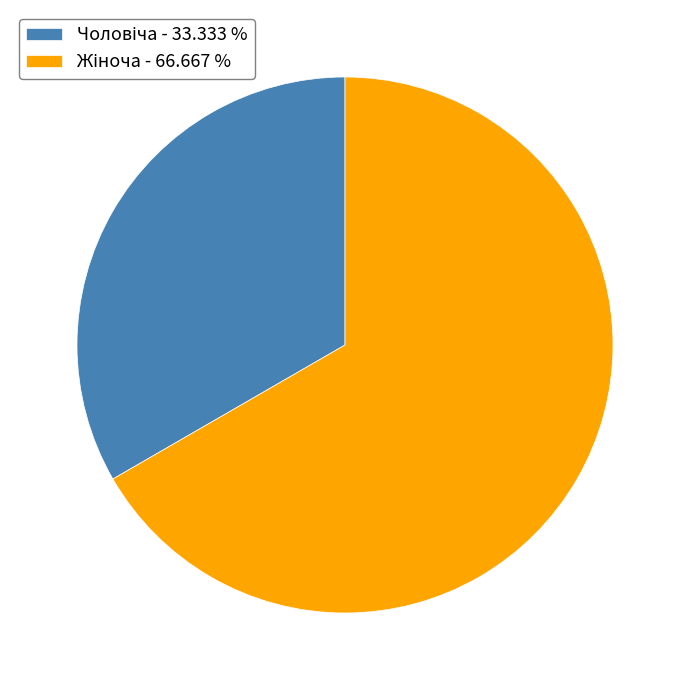

How many segments does this pie chart have?

2